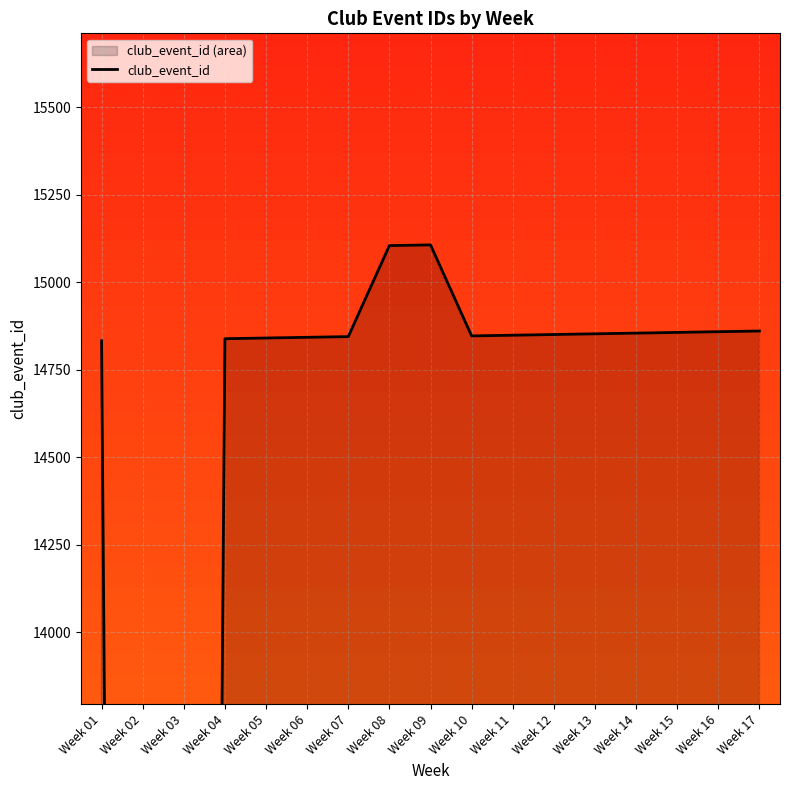

Does the chart display data point markers on the line(s)?

No